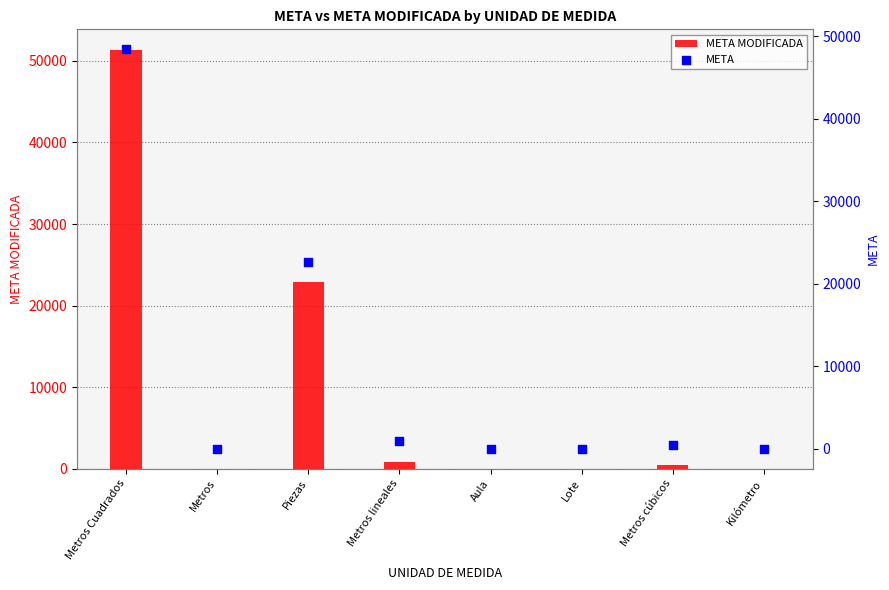

Which series has the widest spread of Y values?

META MODIFICADA